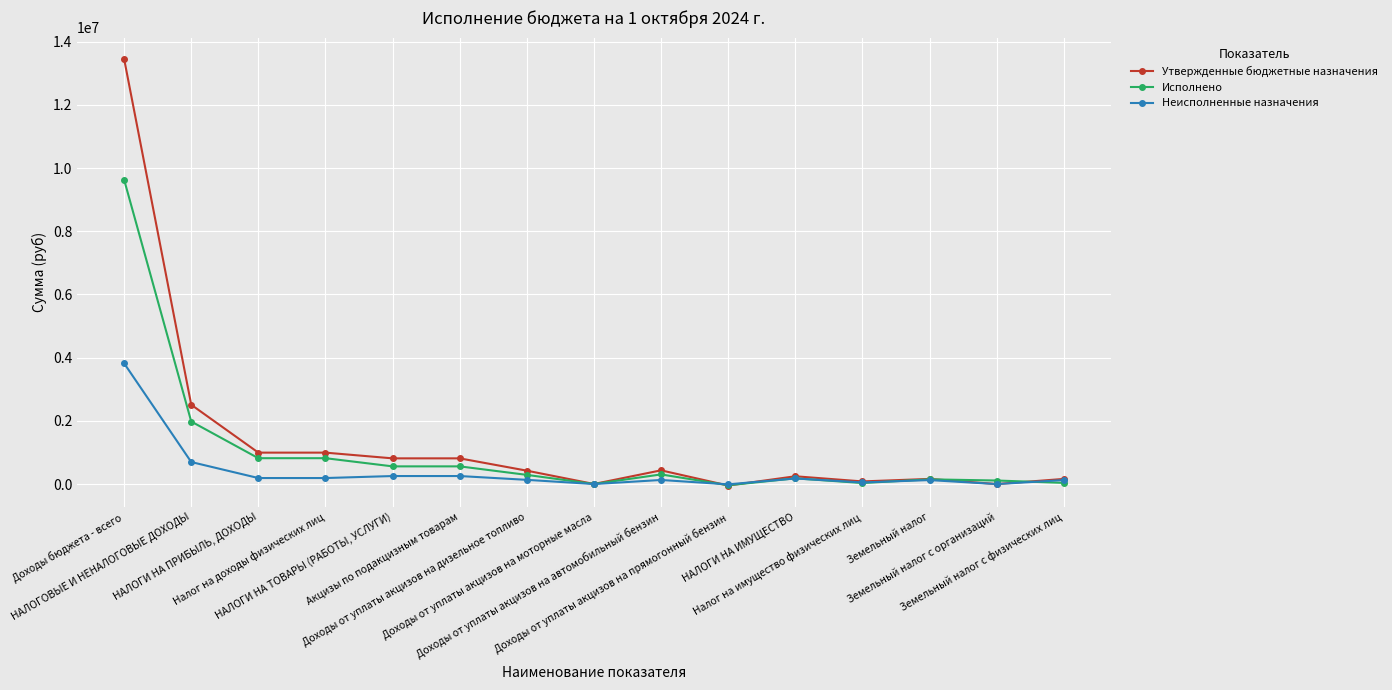

Which series has the widest spread of values?

Утвержденные бюджетные назначения